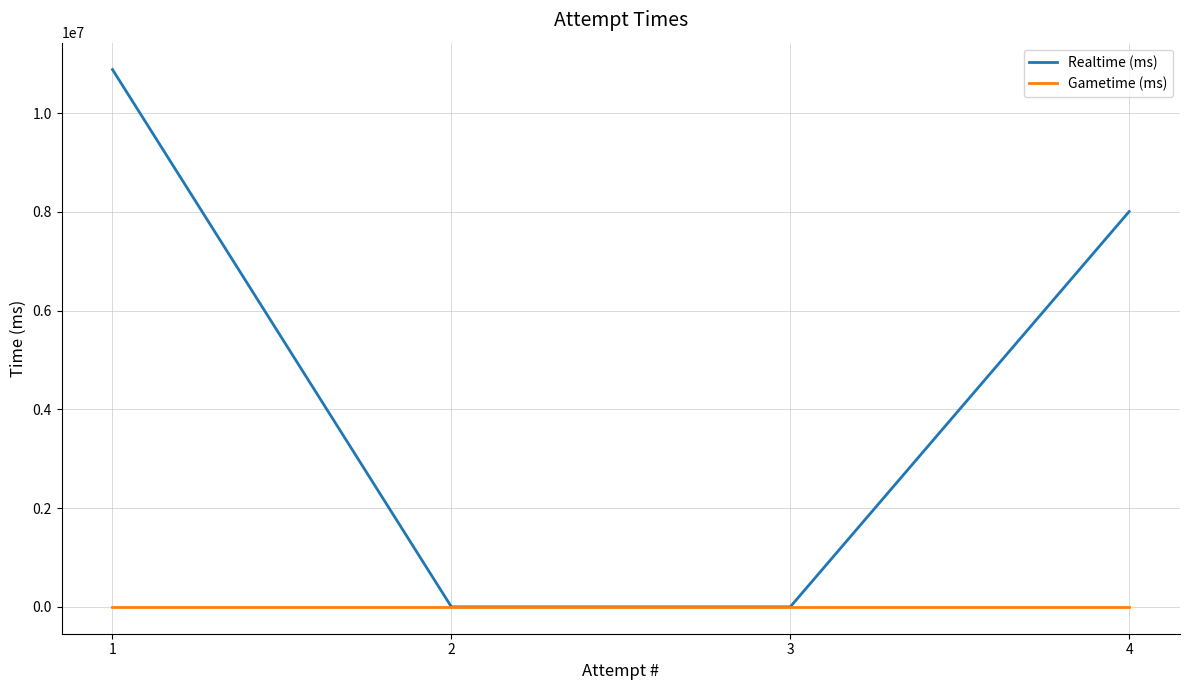

Does the chart display data point markers on the line(s)?

No